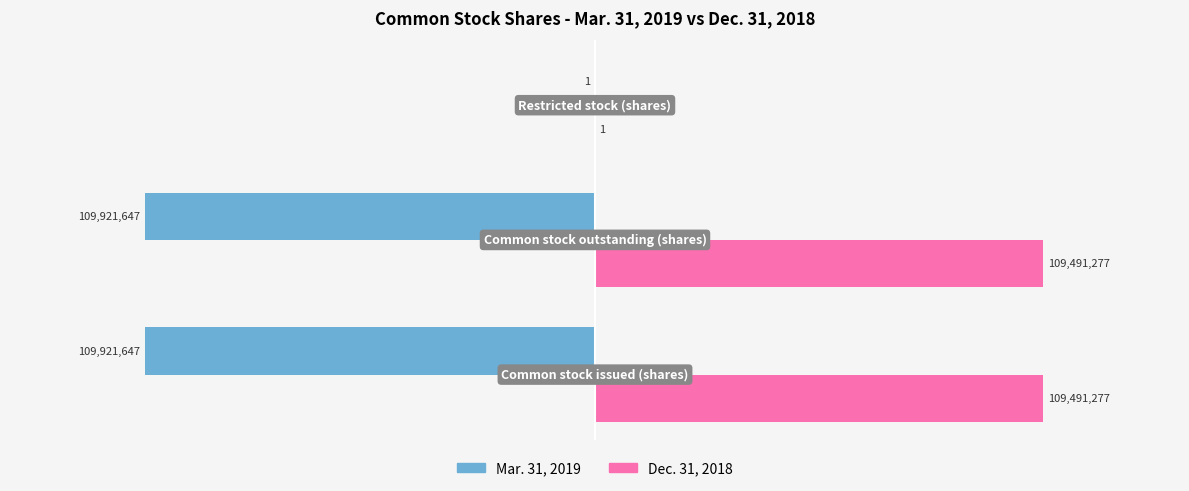

Which series has the largest total across all categories?

Dec. 31, 2018